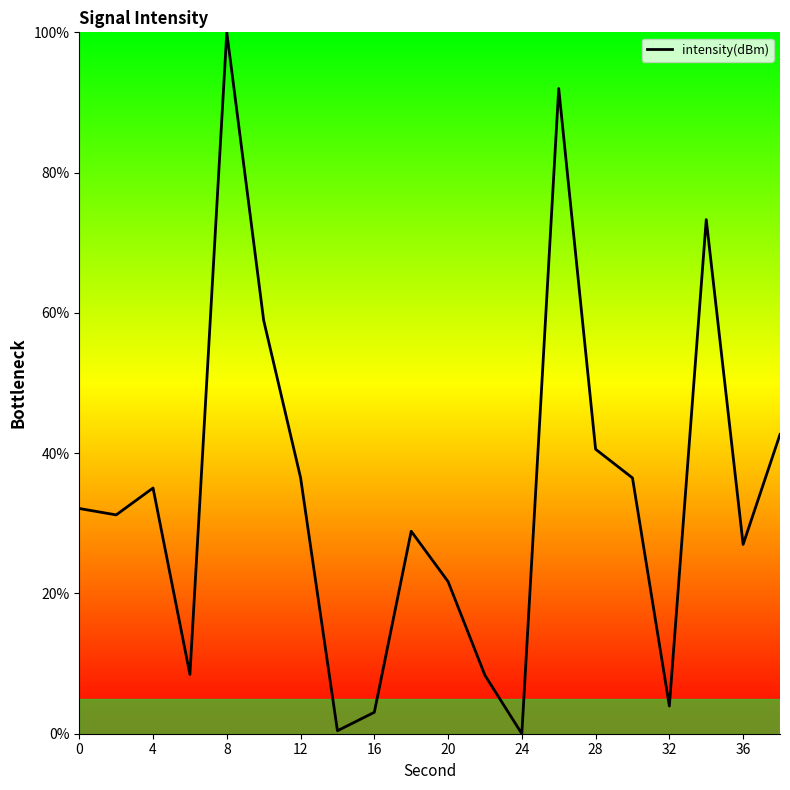

Count the number of data series in this chart.

1